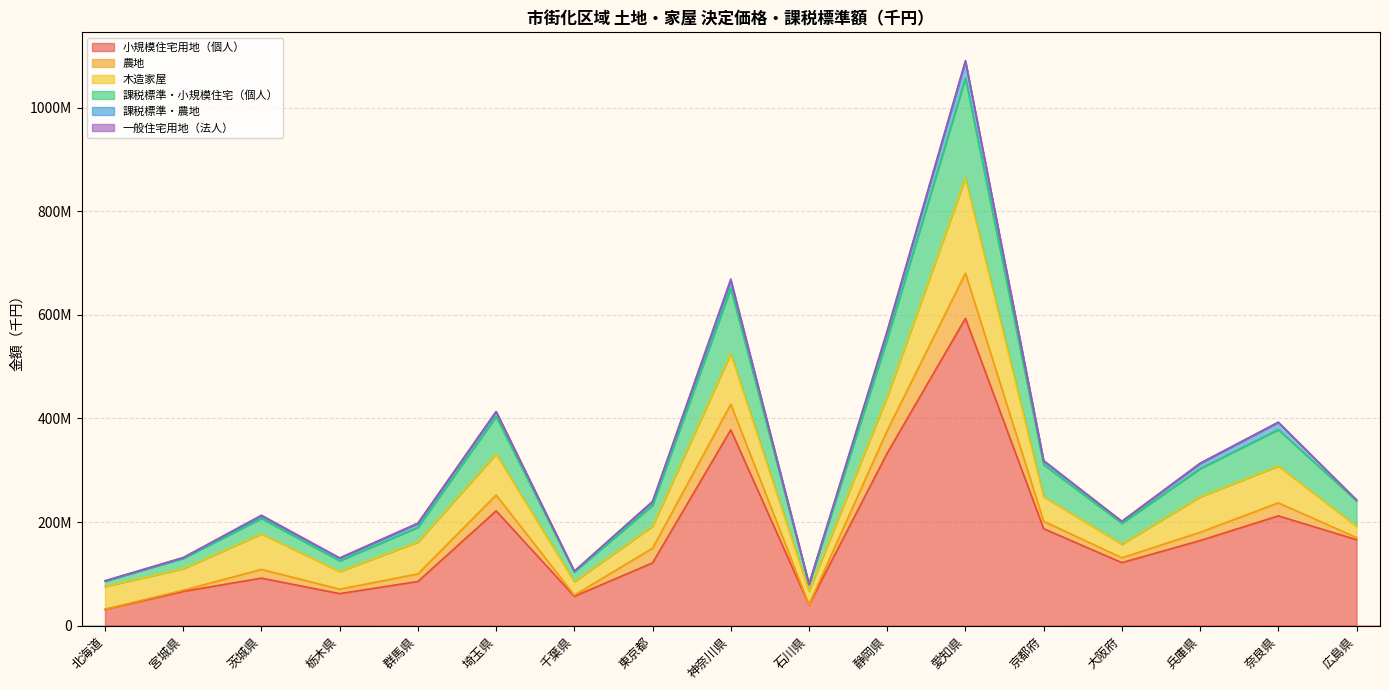

Is the value of 課税標準・農地 at 千葉県 greater than the value of 一般住宅用地（法人） at 広島県?

Yes